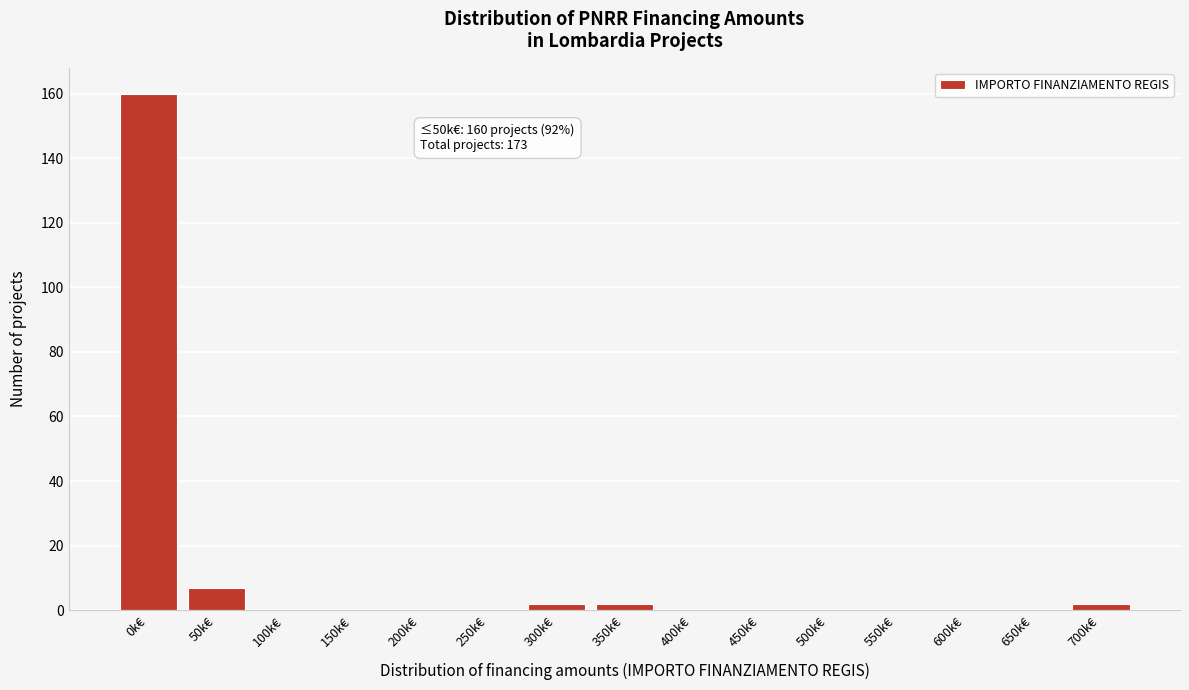

Reading right to left, what are all the values shown in this chart?

700k€=2	650k€=0	600k€=0	550k€=0	500k€=0	450k€=0	400k€=0	350k€=2	300k€=2	250k€=0	200k€=0	150k€=0	100k€=0	50k€=7	0k€=160